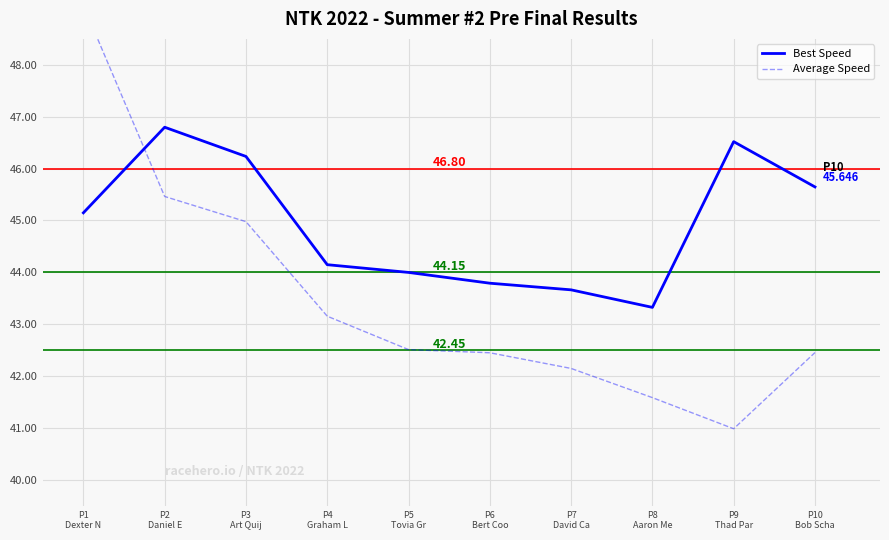

True or false: Average Speed has more than 2 interior local peaks.

False